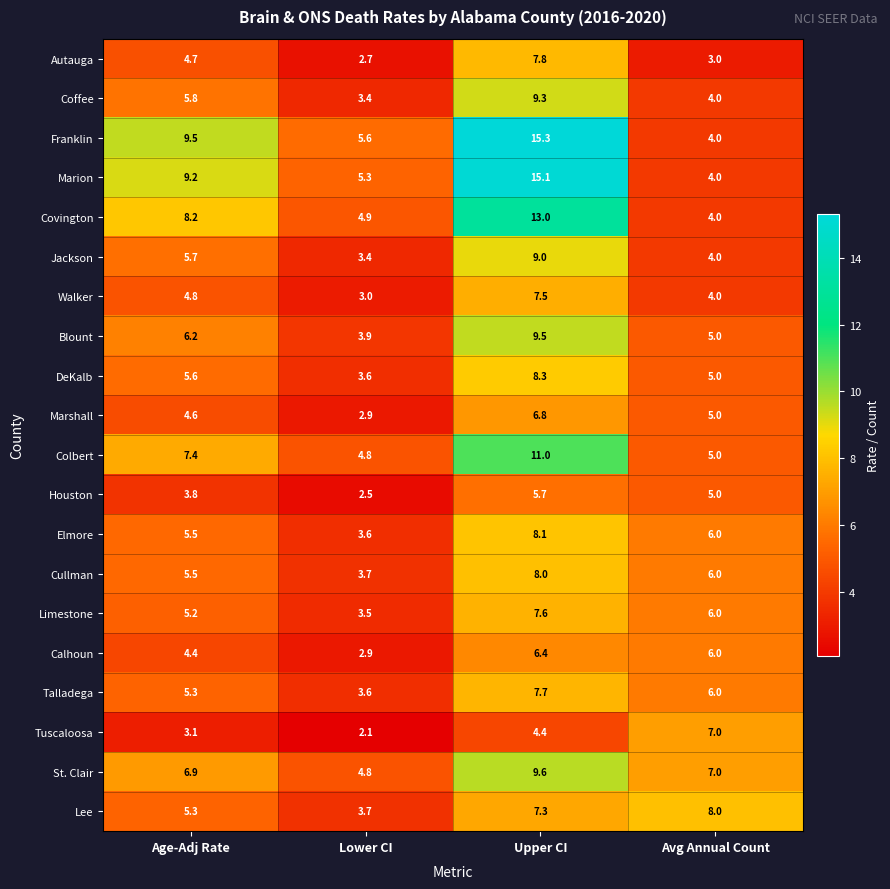

At which label is Cullman closest to 5?

Age-Adj Rate